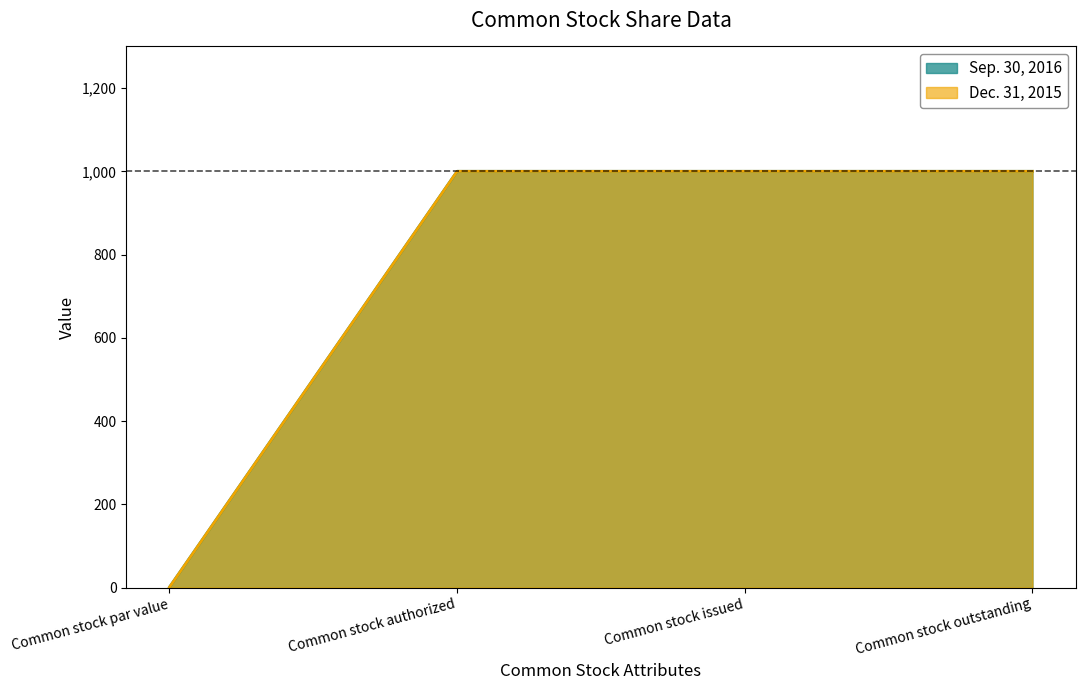

Which series has the largest total across all categories?

Sep. 30, 2016